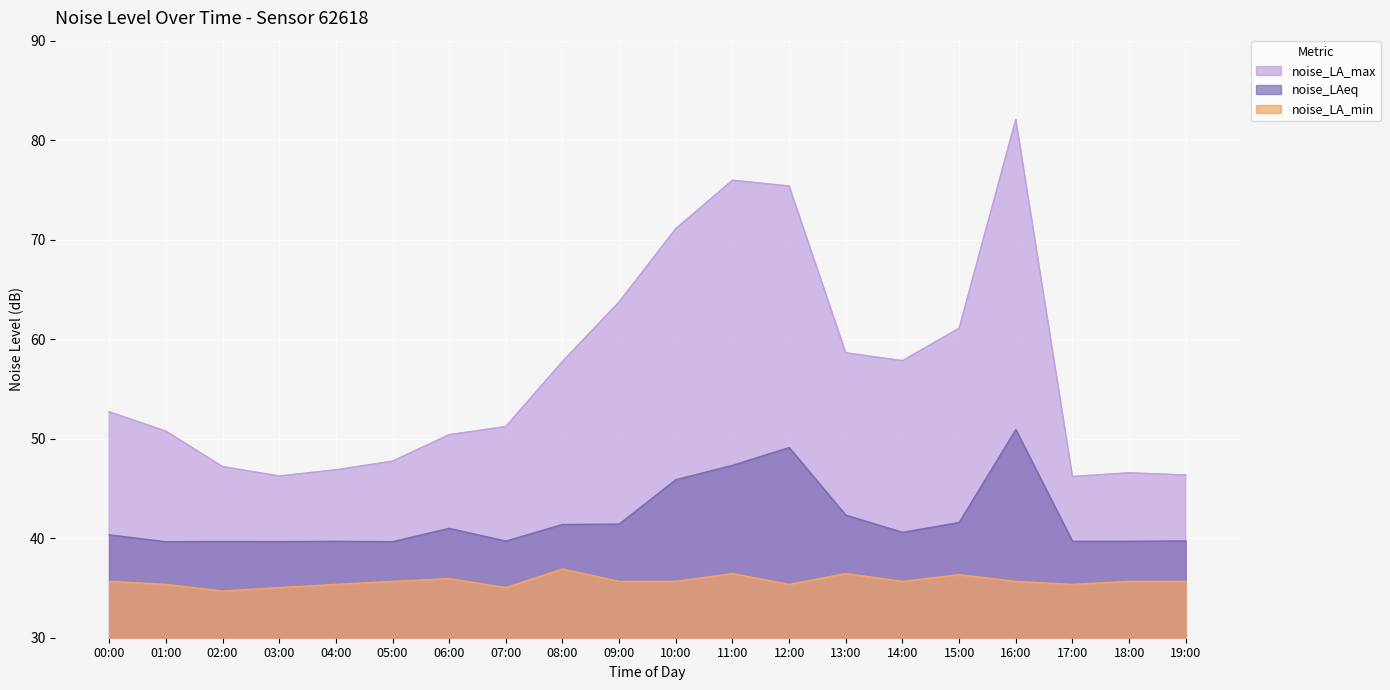

Reading left to right, what are all the values shown in this chart?

noise_LA_max: 00:00=52.7	01:00=50.8	02:00=47.2	03:00=46.2	04:00=46.9	05:00=47.7	06:00=50.4	07:00=51.2	08:00=57.8	09:00=63.7	10:00=71.1	11:00=76.0	12:00=75.4	13:00=58.6	14:00=57.8	15:00=61.1	16:00=82.1	17:00=46.2	18:00=46.6	19:00=46.4
noise_LAeq: 00:00=40.3	01:00=39.6	02:00=39.7	03:00=39.7	04:00=39.7	05:00=39.6	06:00=41.0	07:00=39.7	08:00=41.4	09:00=41.4	10:00=45.9	11:00=47.3	12:00=49.1	13:00=42.3	14:00=40.6	15:00=41.6	16:00=50.9	17:00=39.7	18:00=39.7	19:00=39.7
noise_LA_min: 00:00=35.7	01:00=35.4	02:00=34.7	03:00=35.0	04:00=35.4	05:00=35.7	06:00=35.9	07:00=35.0	08:00=36.9	09:00=35.7	10:00=35.7	11:00=36.5	12:00=35.4	13:00=36.5	14:00=35.7	15:00=36.3	16:00=35.7	17:00=35.4	18:00=35.7	19:00=35.7